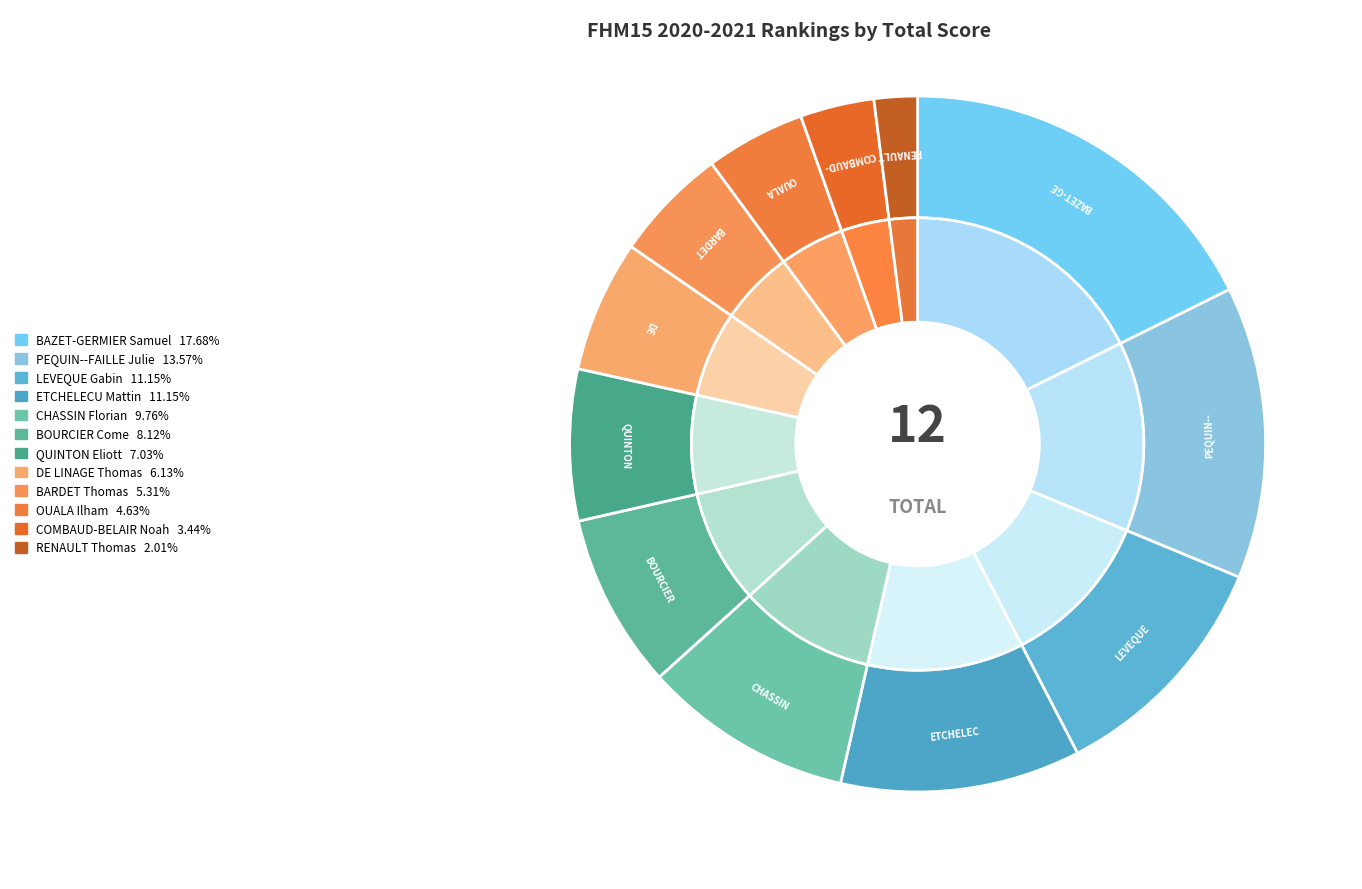

Is QUINTON Eliott the majority of the pie?

No